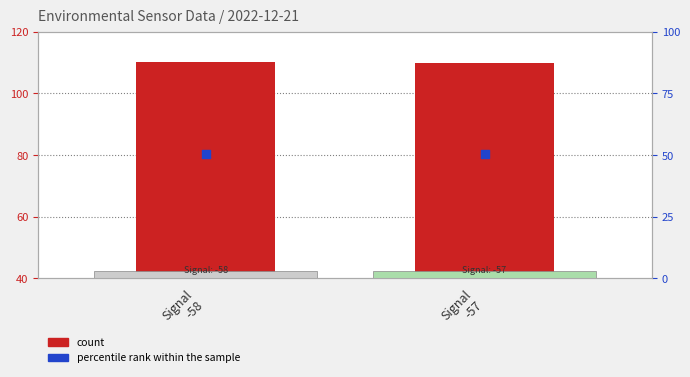

Which series reaches the maximum Y coordinate?

count